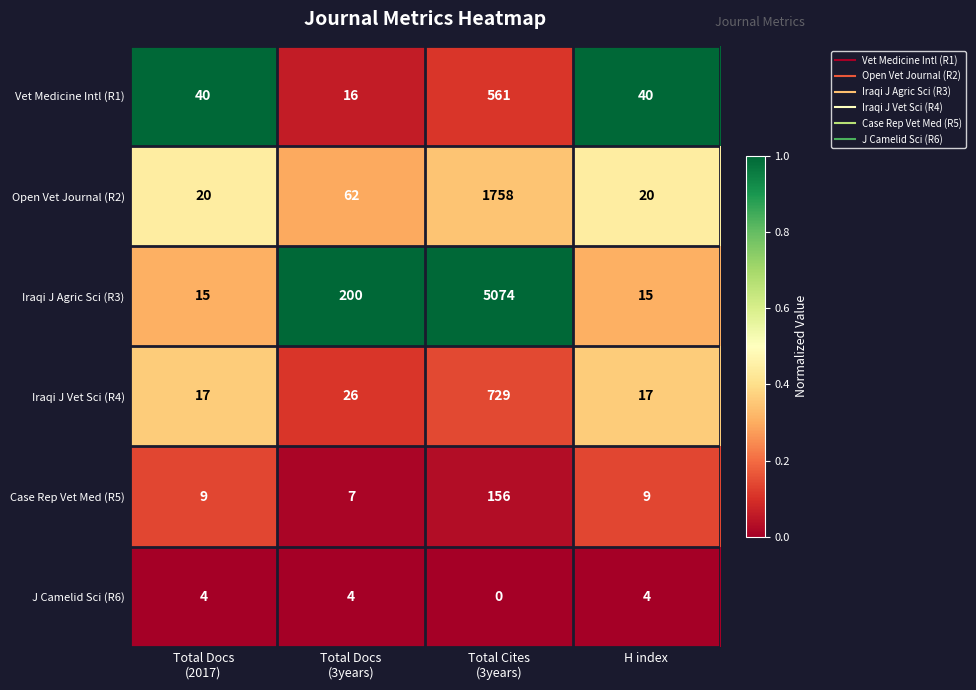

How many series are shown in this chart?

6